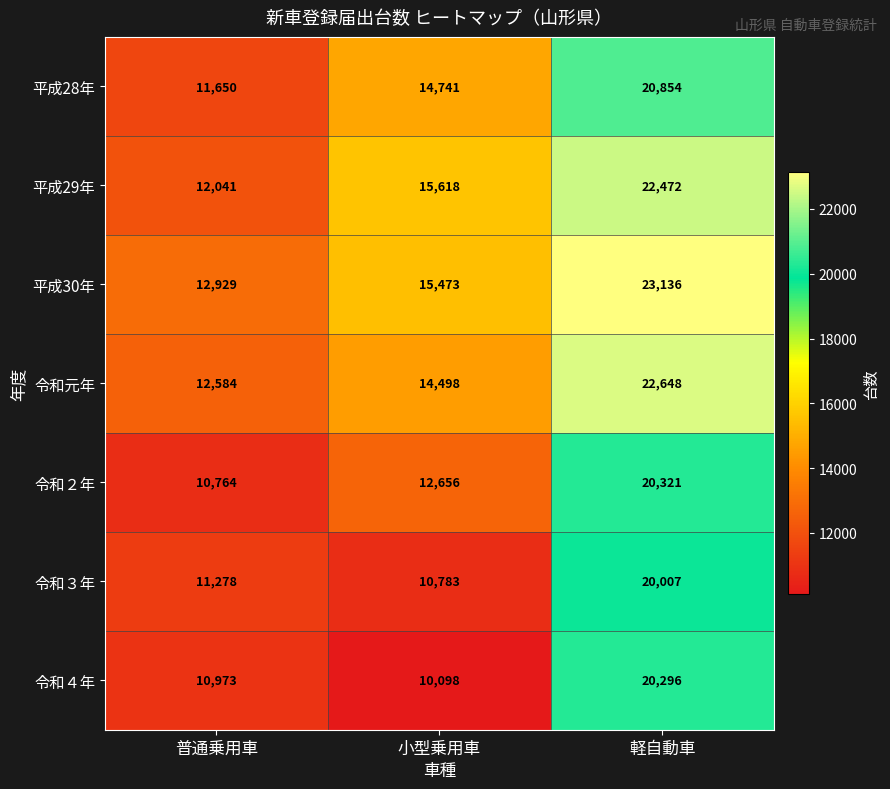

What is the average value of the 令和元年 series?

16577